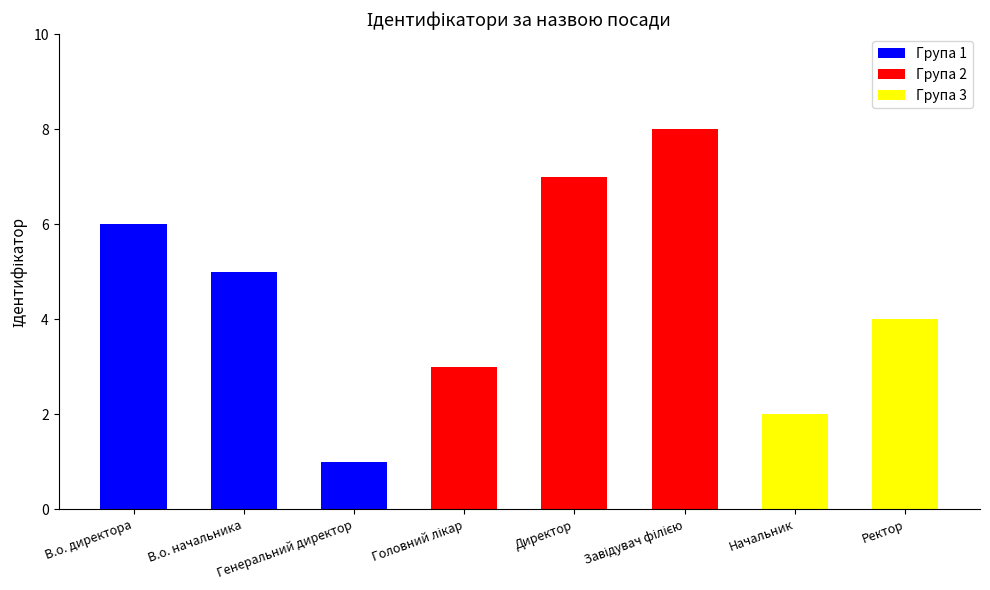

Which label corresponds to the smallest value in the chart?

Генеральний директор